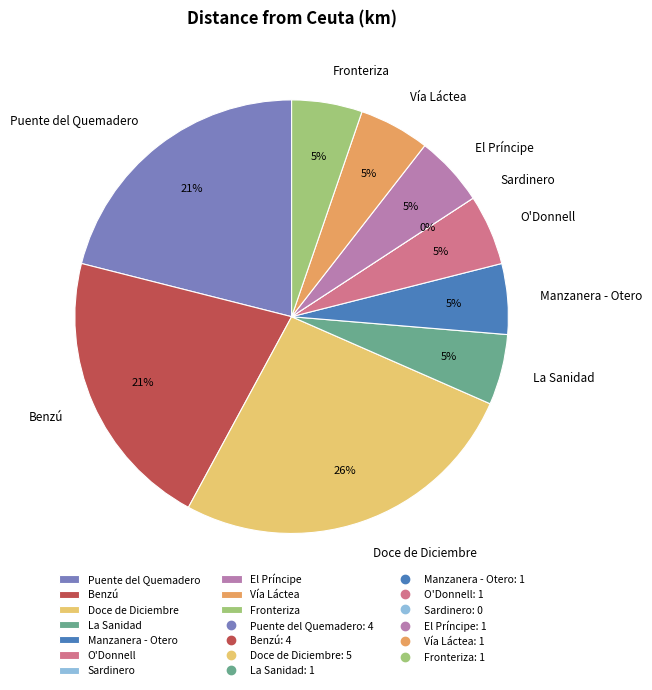

To the nearest percent, what is the average slice percentage?

10%